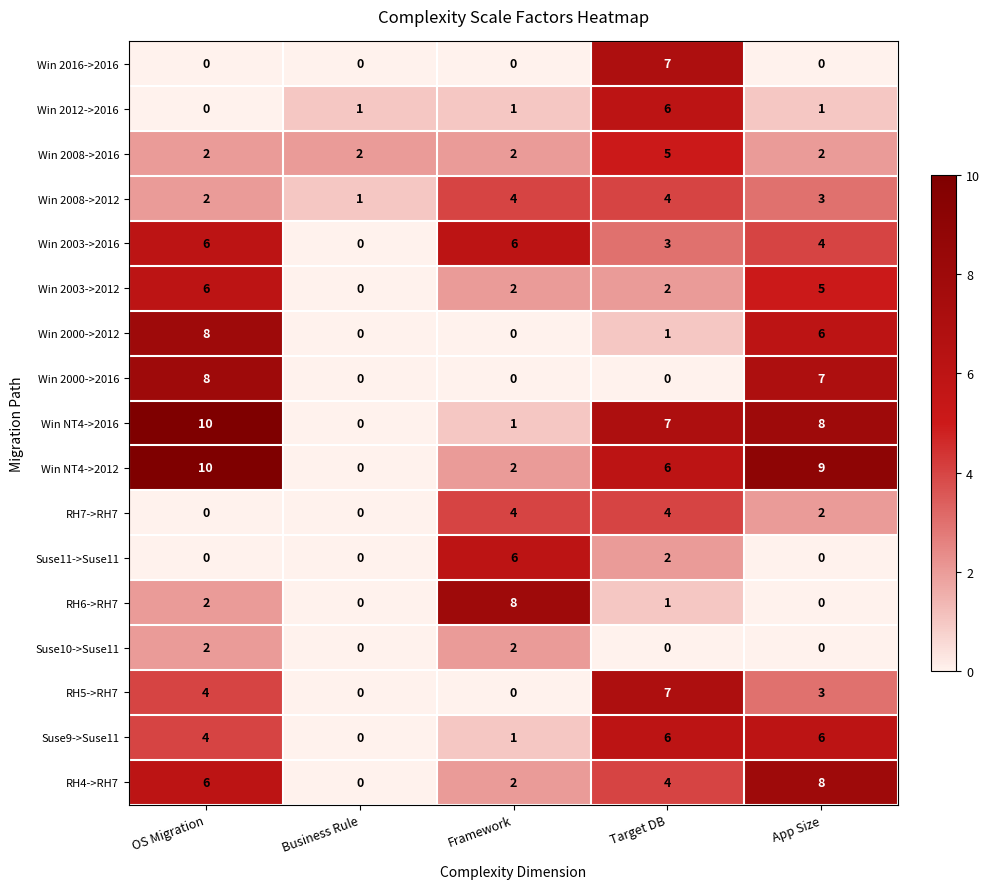

Count the Win 2016->2016 values in the range 0 to 1.

4